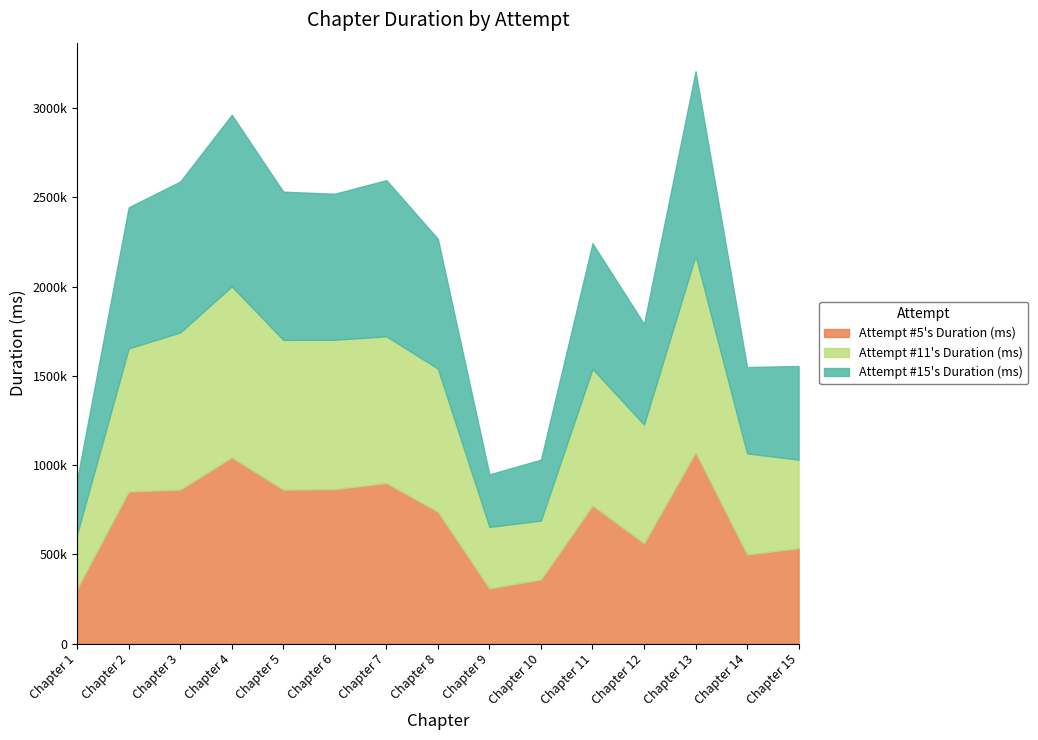

At which category is the sum across all series the highest?

Chapter 13